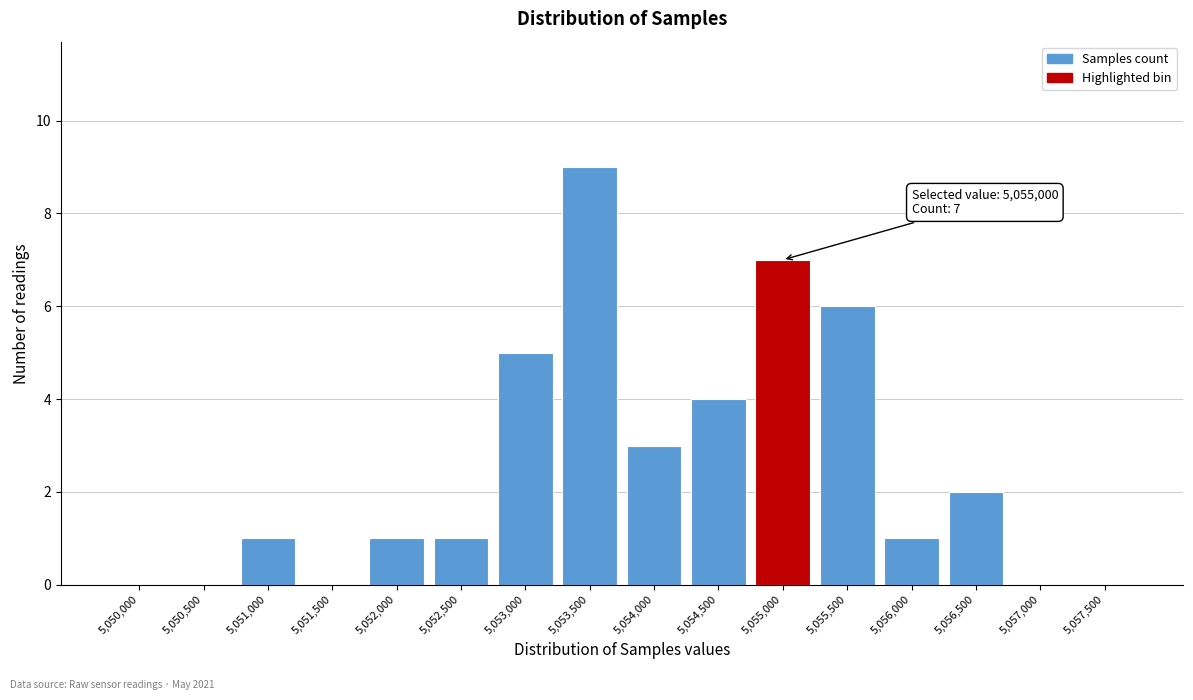

Reading left to right, extract all data points from this chart.

5,050,000=0	5,050,500=0	5,051,000=1	5,051,500=0	5,052,000=1	5,052,500=1	5,053,000=5	5,053,500=9	5,054,000=3	5,054,500=4	5,055,000=7	5,055,500=6	5,056,000=1	5,056,500=2	5,057,000=0	5,057,500=0